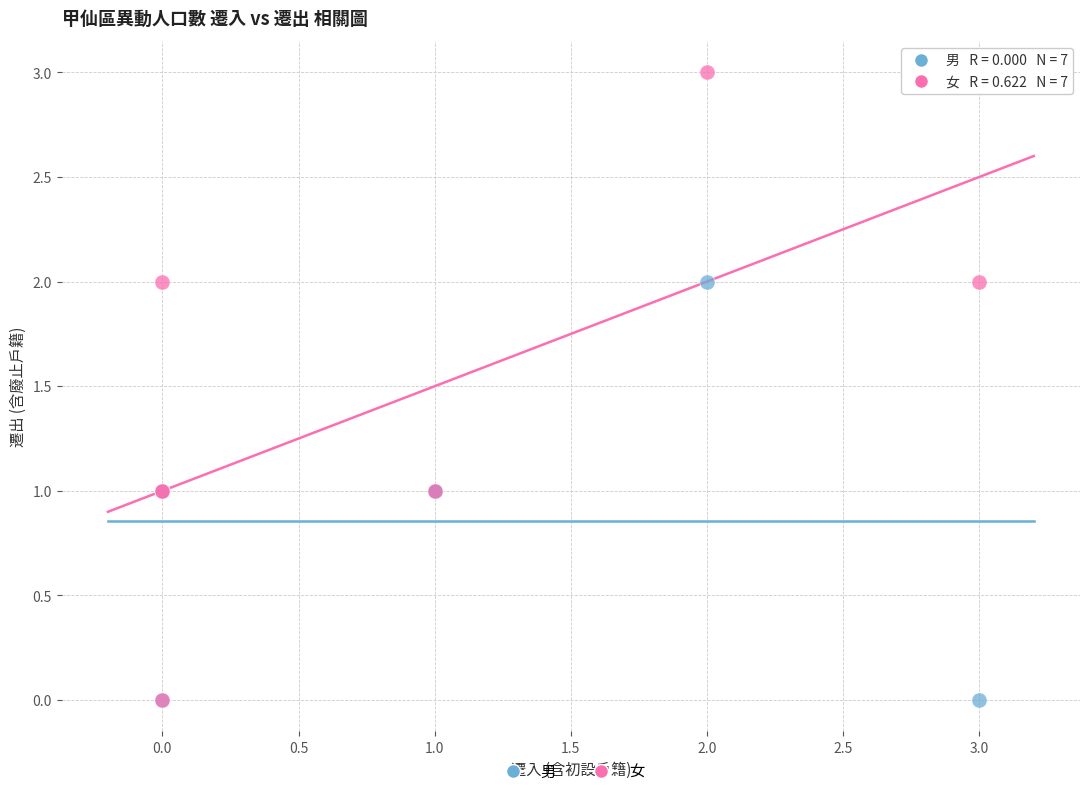

Which series has the widest spread of Y values?

女